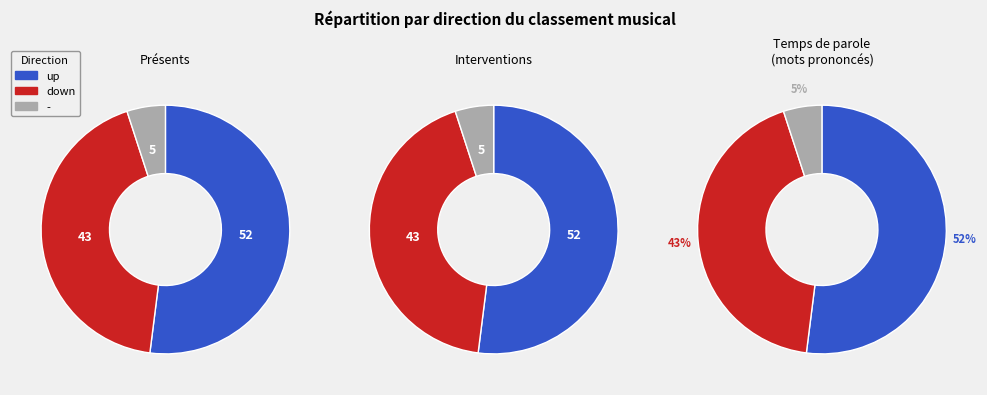

To the nearest percent, what is the difference between the down and - slice percentages?

38%